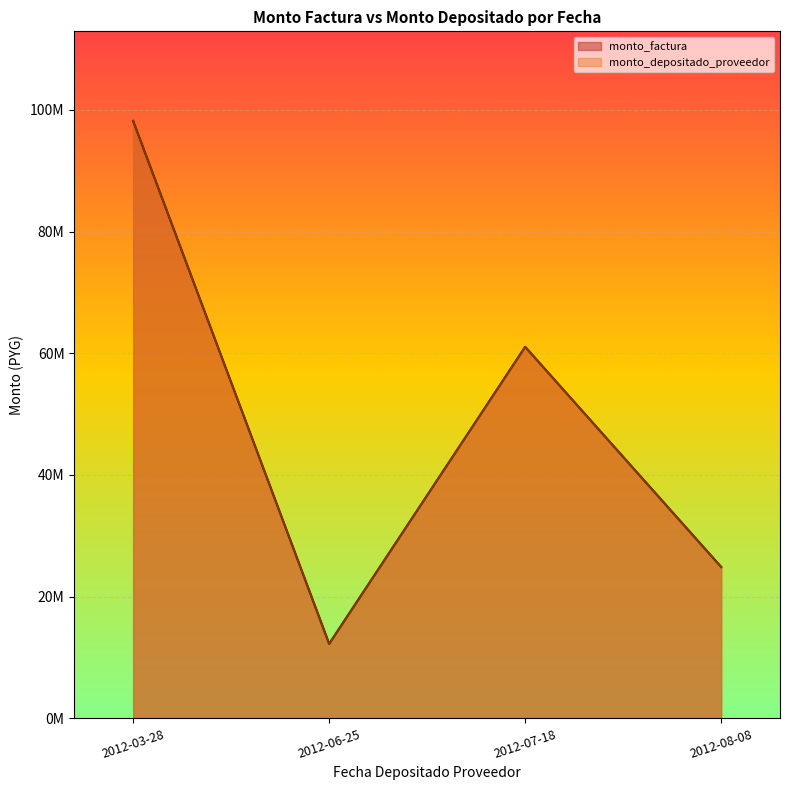

What is the label of the 1st point from the left?

2012-03-28